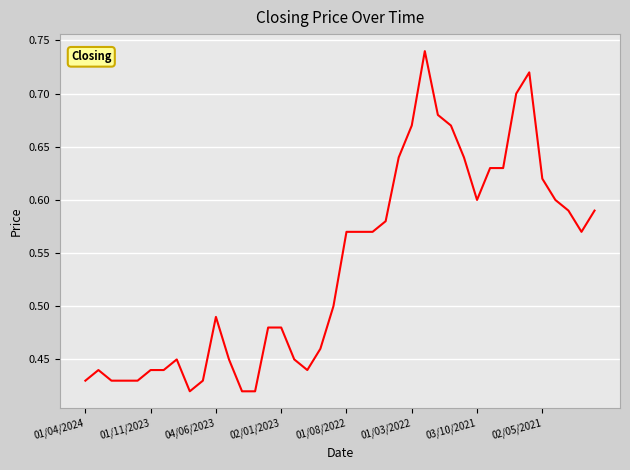

What is the difference between the maximum and minimum values?

0.3